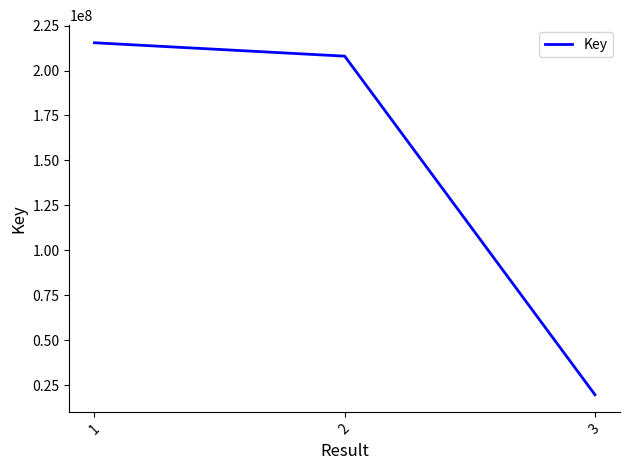

Reading left to right, what are all the values shown in this chart?

1=215474769	2=208020200	3=19580651